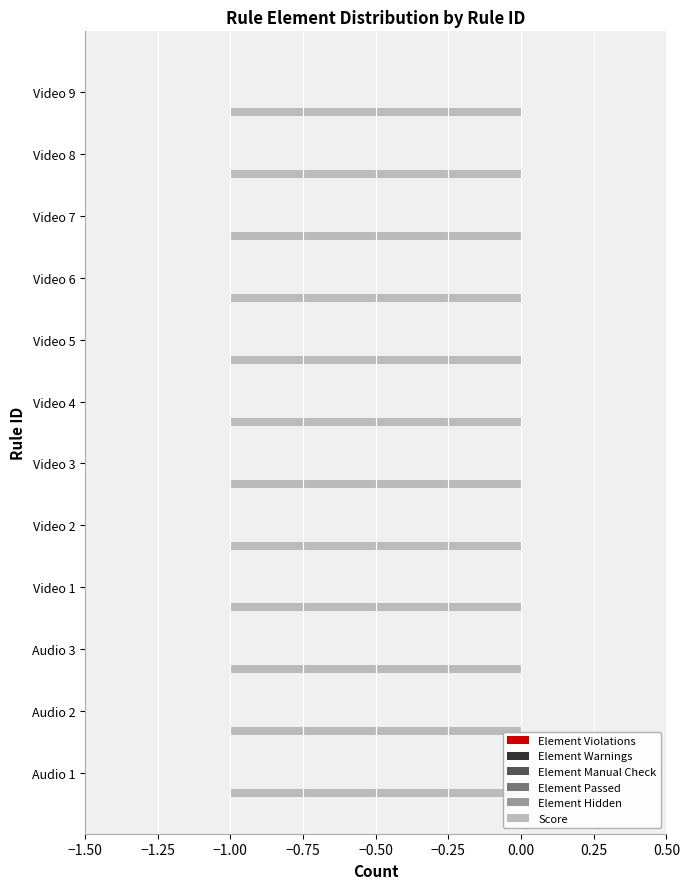

What is the label of the 2nd bar from the right?

Audio 2